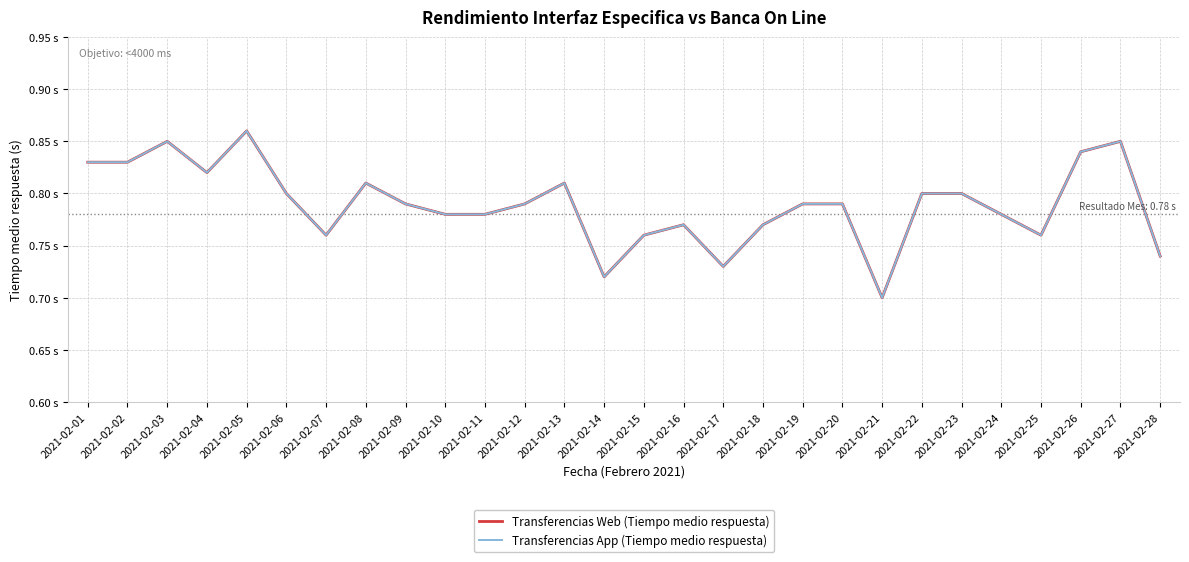

The Transferencias App (Tiempo medio respuesta) series shows 1.1 at 2021-02-11. True or false?

False